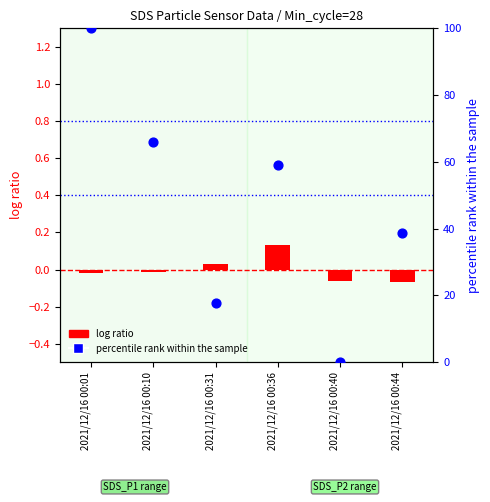

At which category is the sum across all series the highest?

2021/12/16 00:01